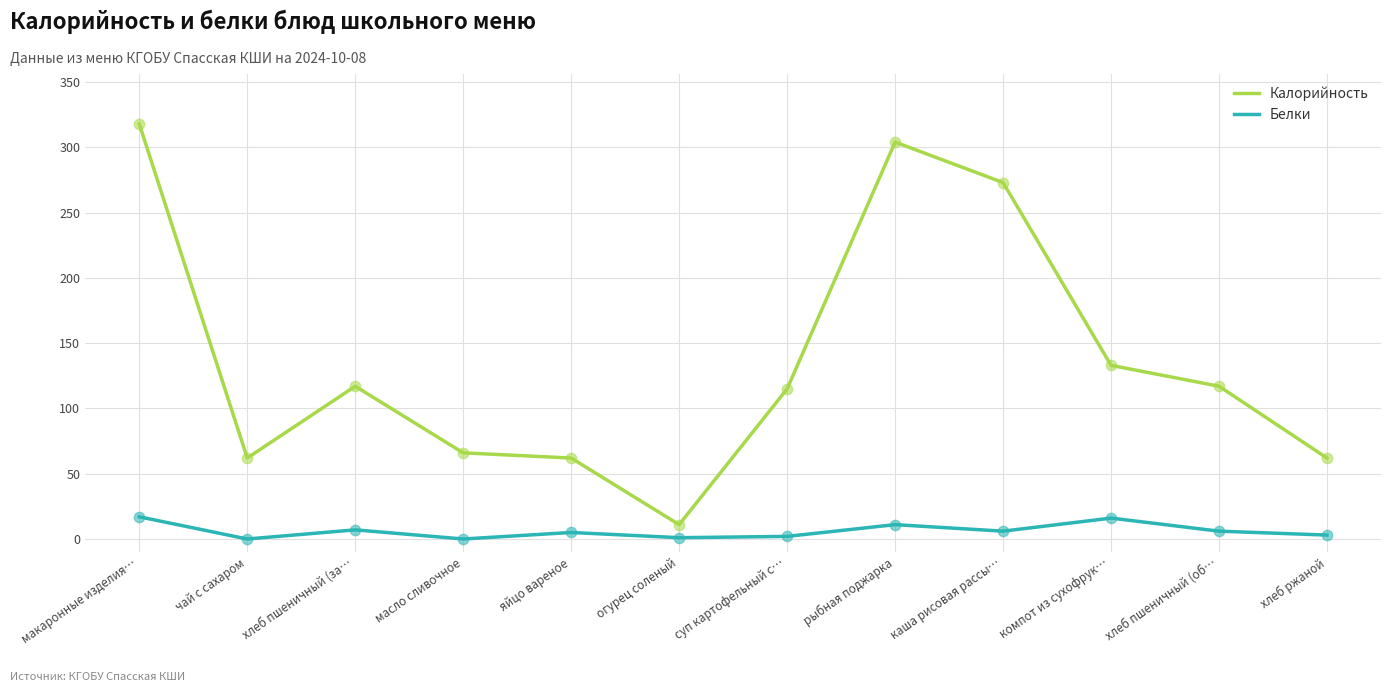

What is the total value across all series at каша рисовая рассы…?

279